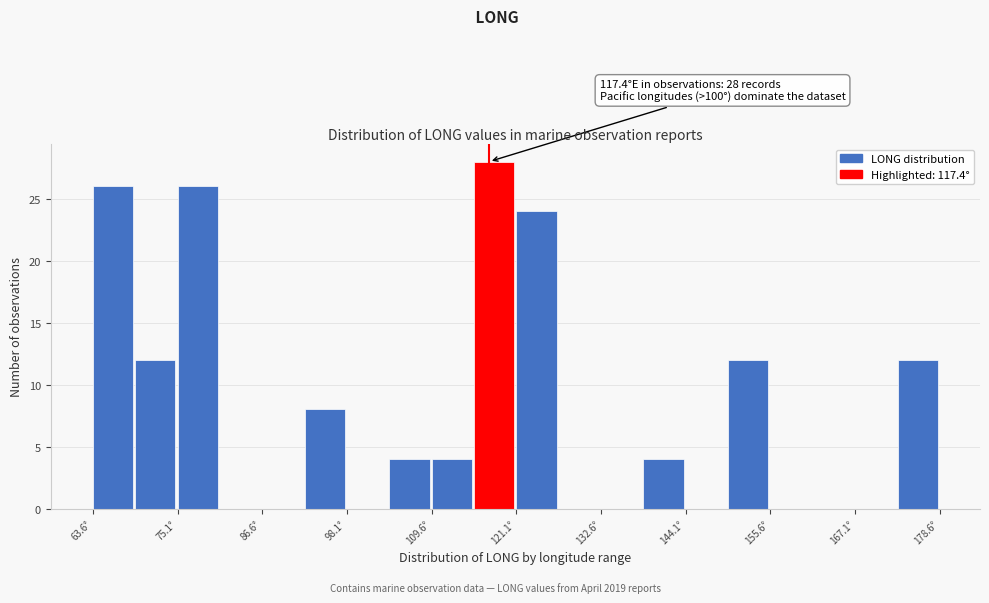

Read against the x-axis, roughly where is the centre of the tallest bar?

118